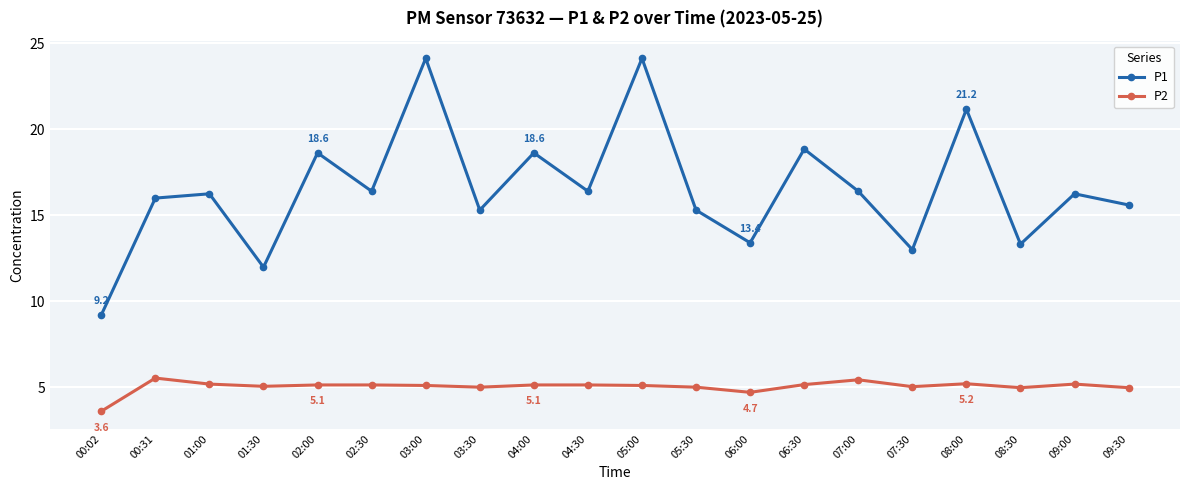

Which series has the largest total across all categories?

P1